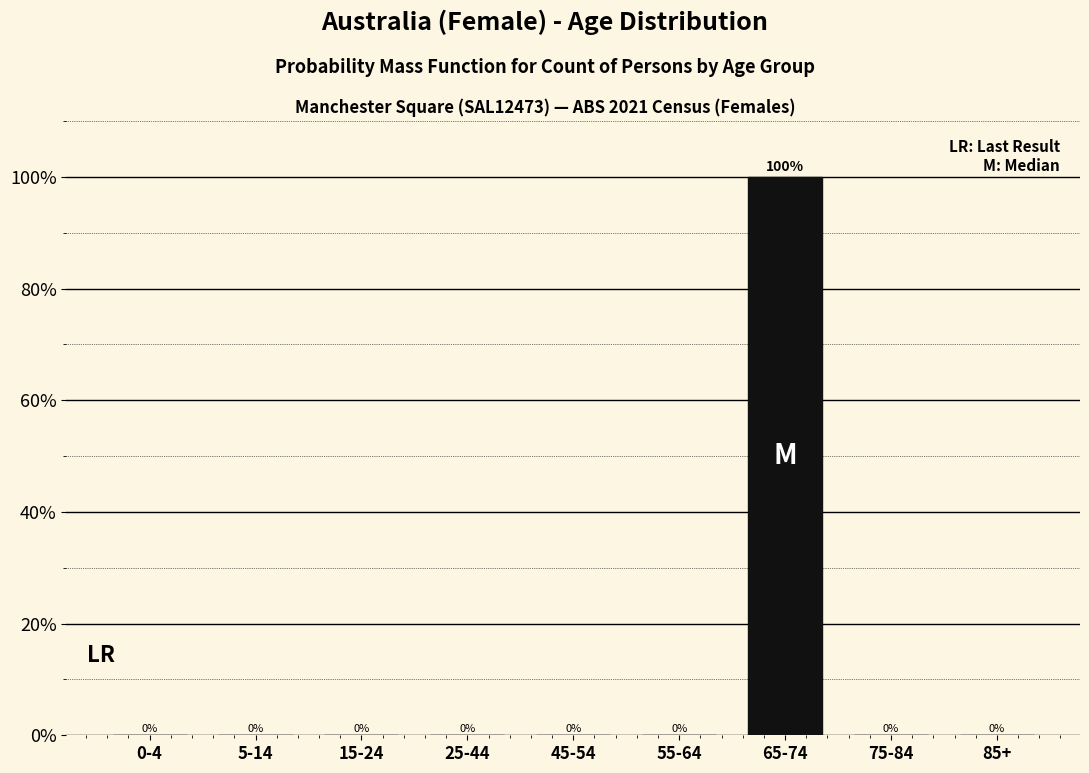

Reading right to left, what are all the values shown in this chart?

85+=0	75-84=0	65-74=100	55-64=0	45-54=0	25-44=0	15-24=0	5-14=0	0-4=0